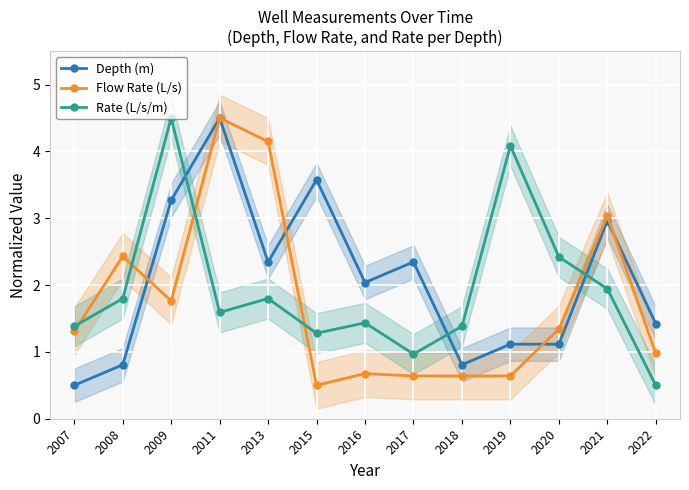

Which series ends up on top after the final intersection of Depth (m) and Flow Rate (L/s)?

Depth (m)